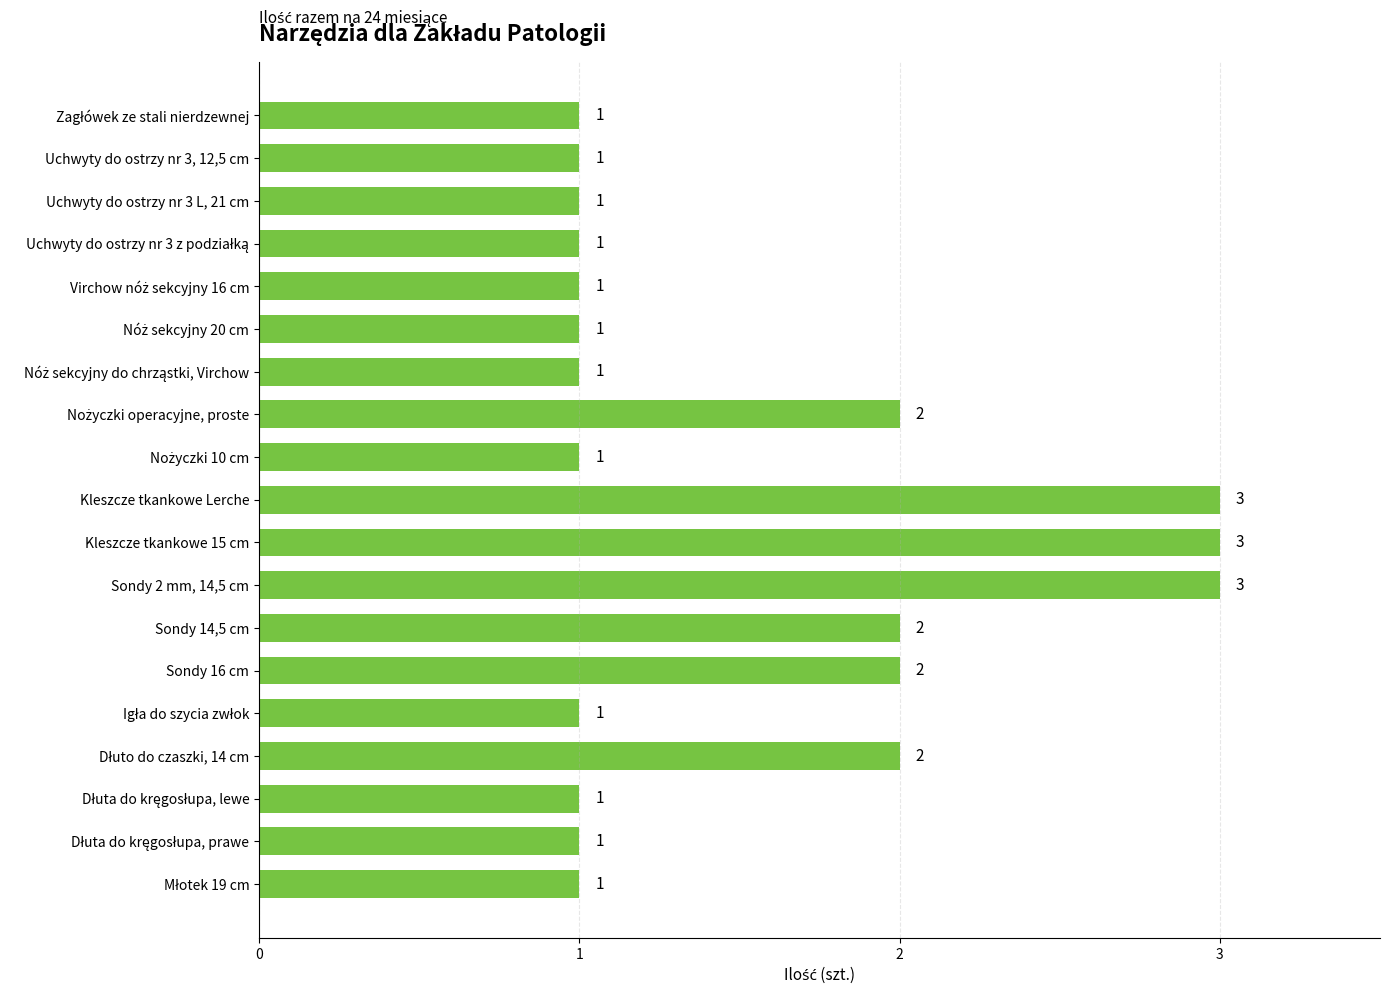

What is the maximum value shown in the chart?

3